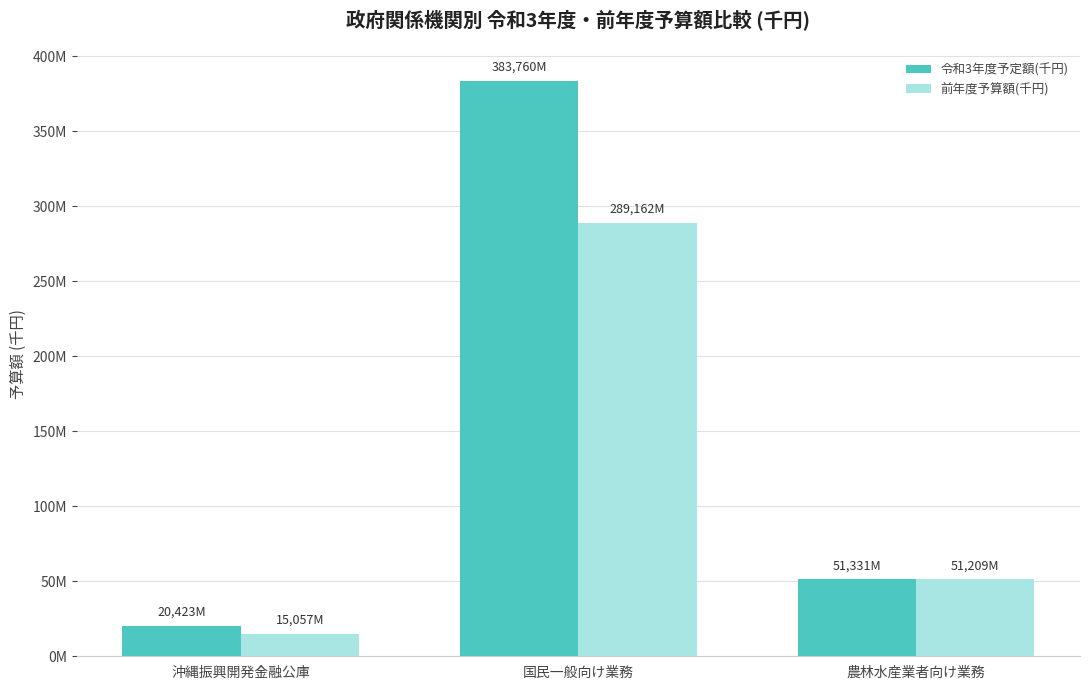

Is the value of 前年度予算額(千円) at 農林水産業者向け業務 greater than the value of 令和3年度予定額(千円) at 農林水産業者向け業務?

No